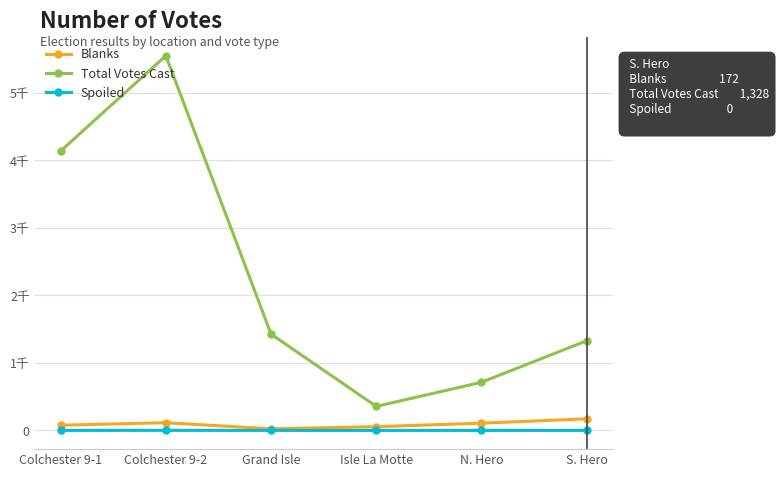

What is the difference between the maximum and second lowest values in the Total Votes Cast series?

4839